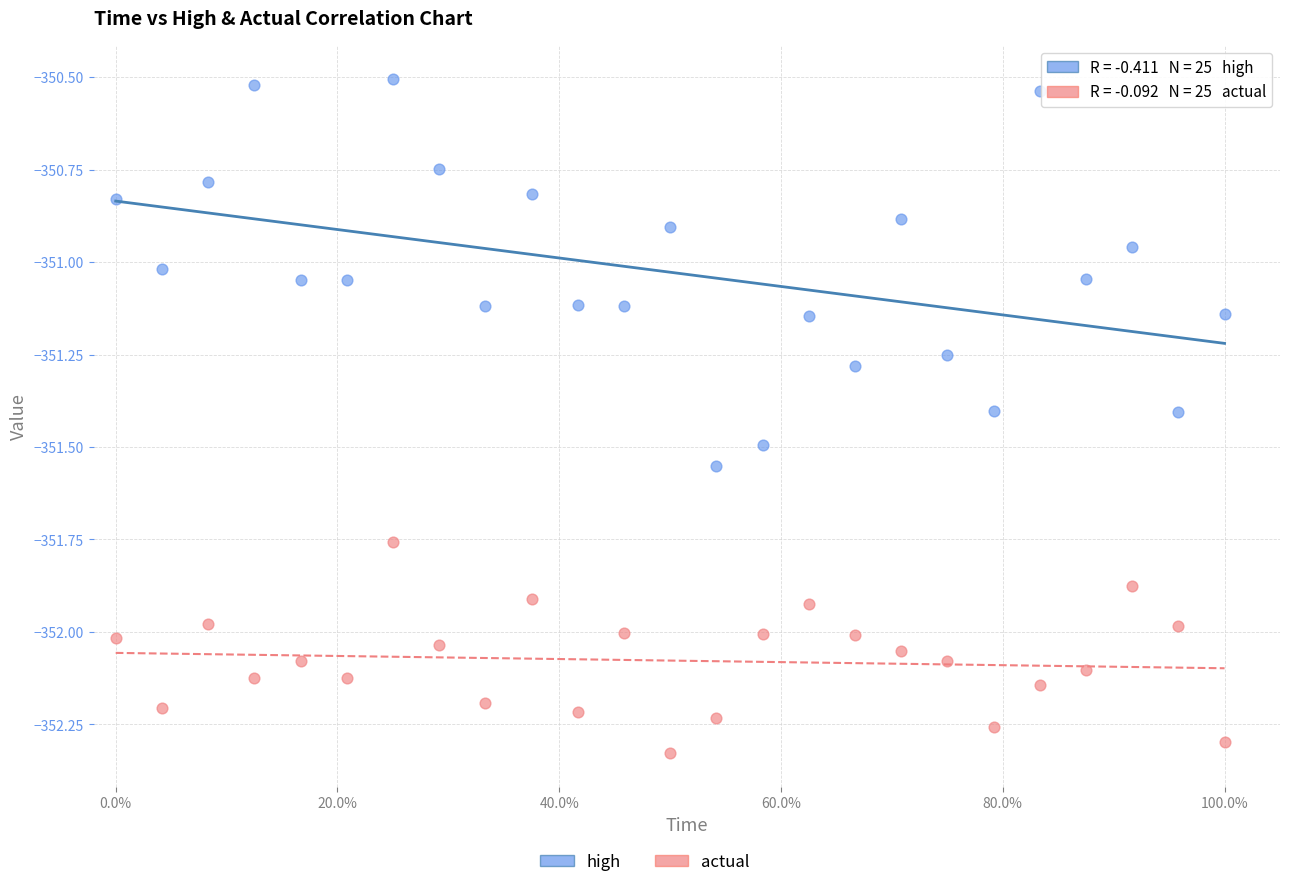

Which series contains the highest Y value?

high